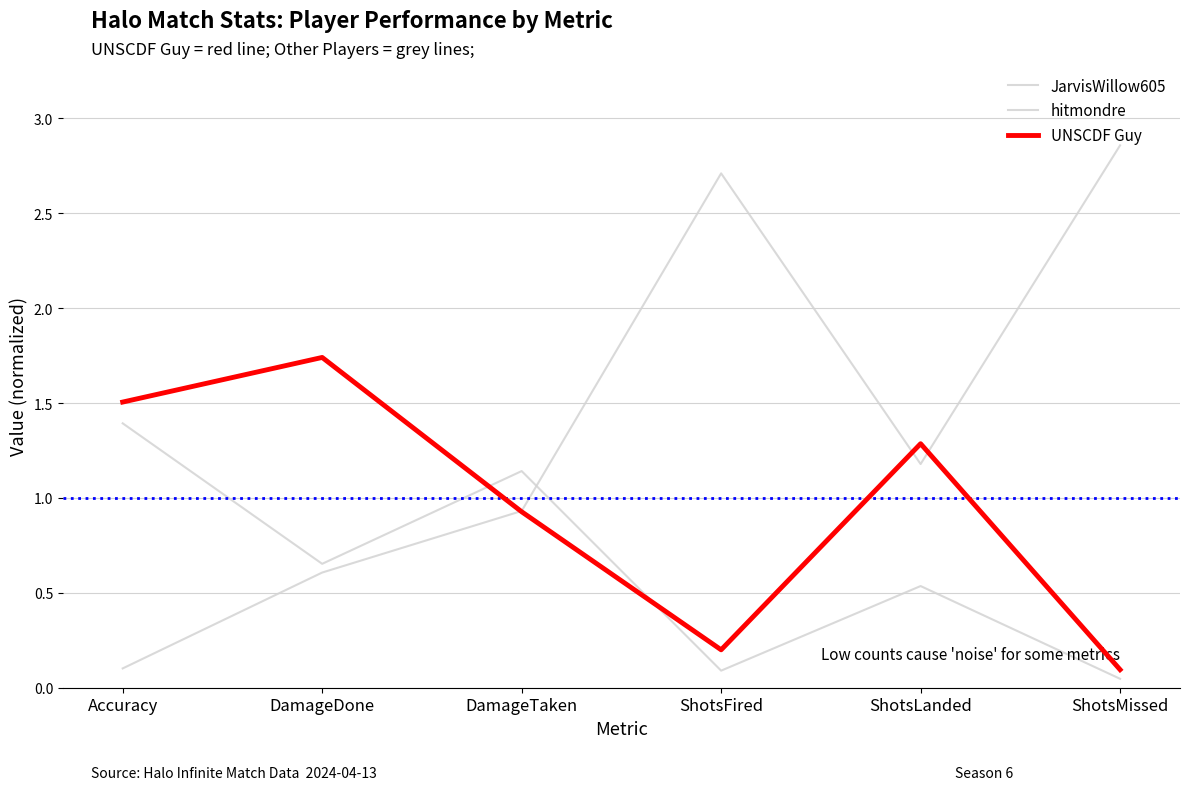

How many interior local valleys does the UNSCDF Guy series have?

1